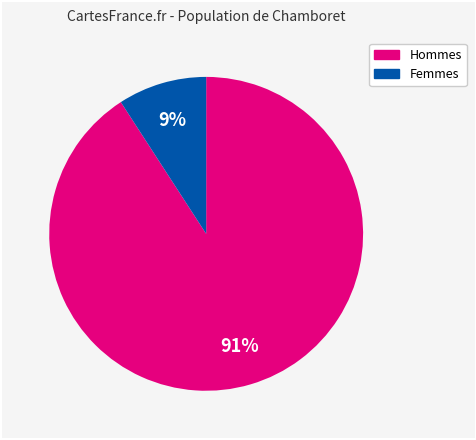

To the nearest percent, what is the difference between the largest and smallest slice percentages?

82%